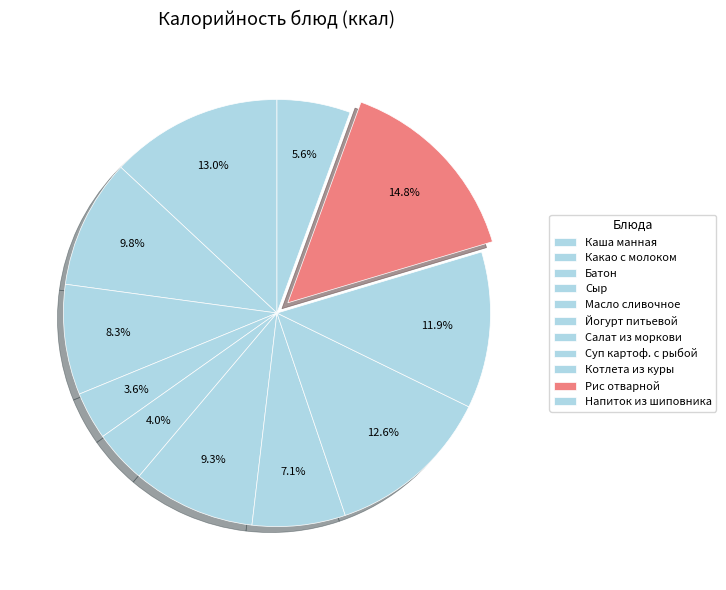

How many slices are in this pie chart?

11